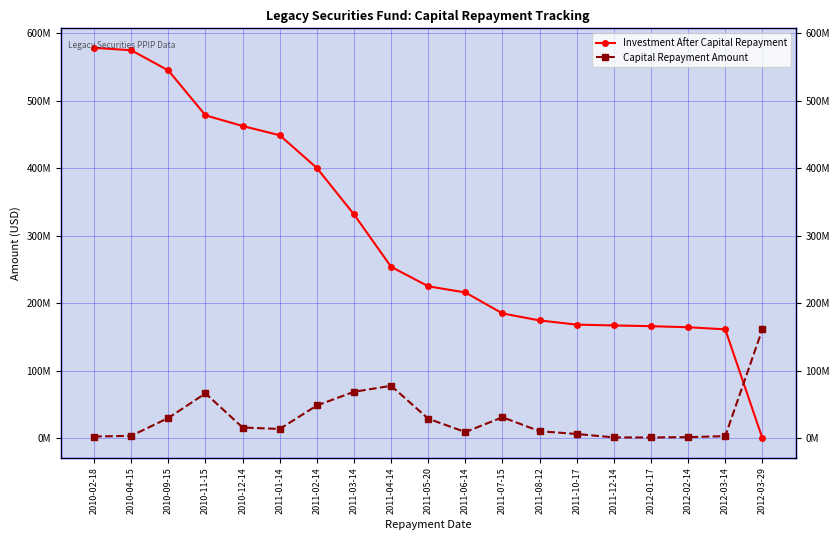

How many data points in Capital Repayment Amount are above 13677726?

10